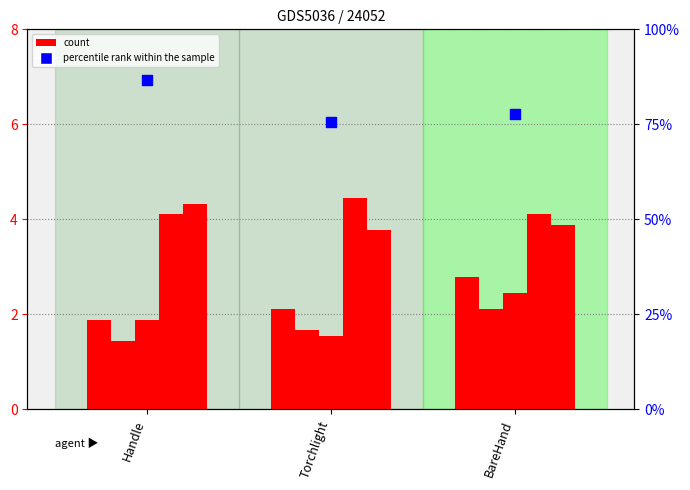

Which series has the largest total across all categories?

percentile rank within the sample